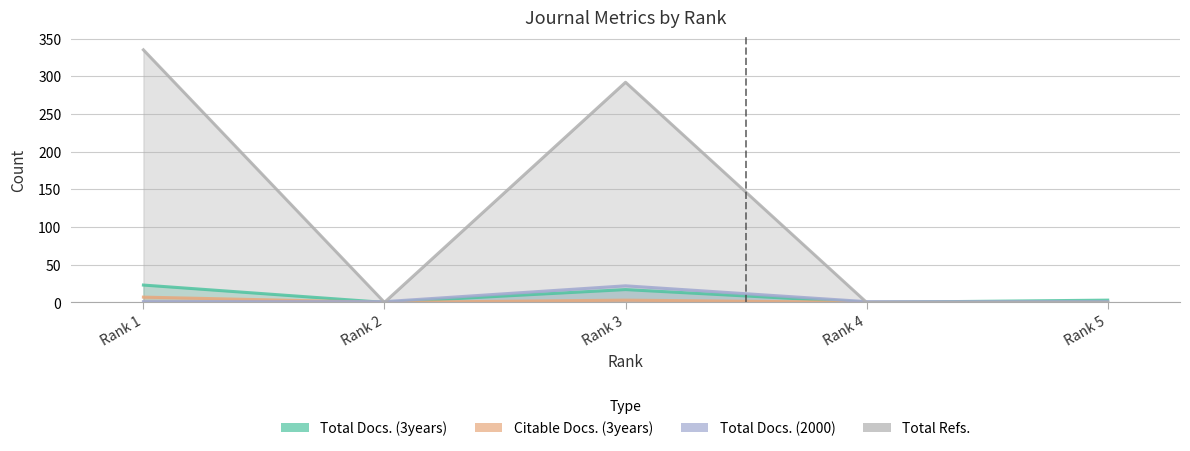

True or false: Citable Docs. (3years) has a value of 7 at Rank 1.

True